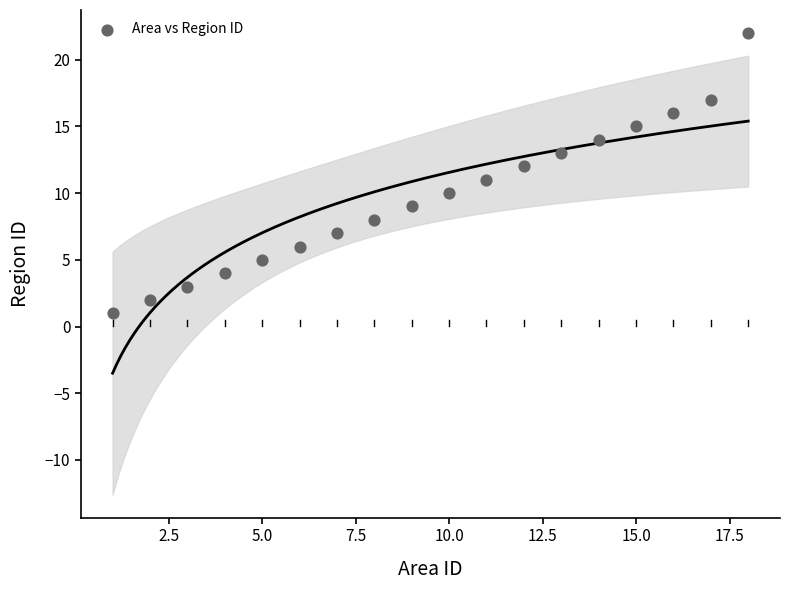

What is the range of Y values (max minus min)?

21